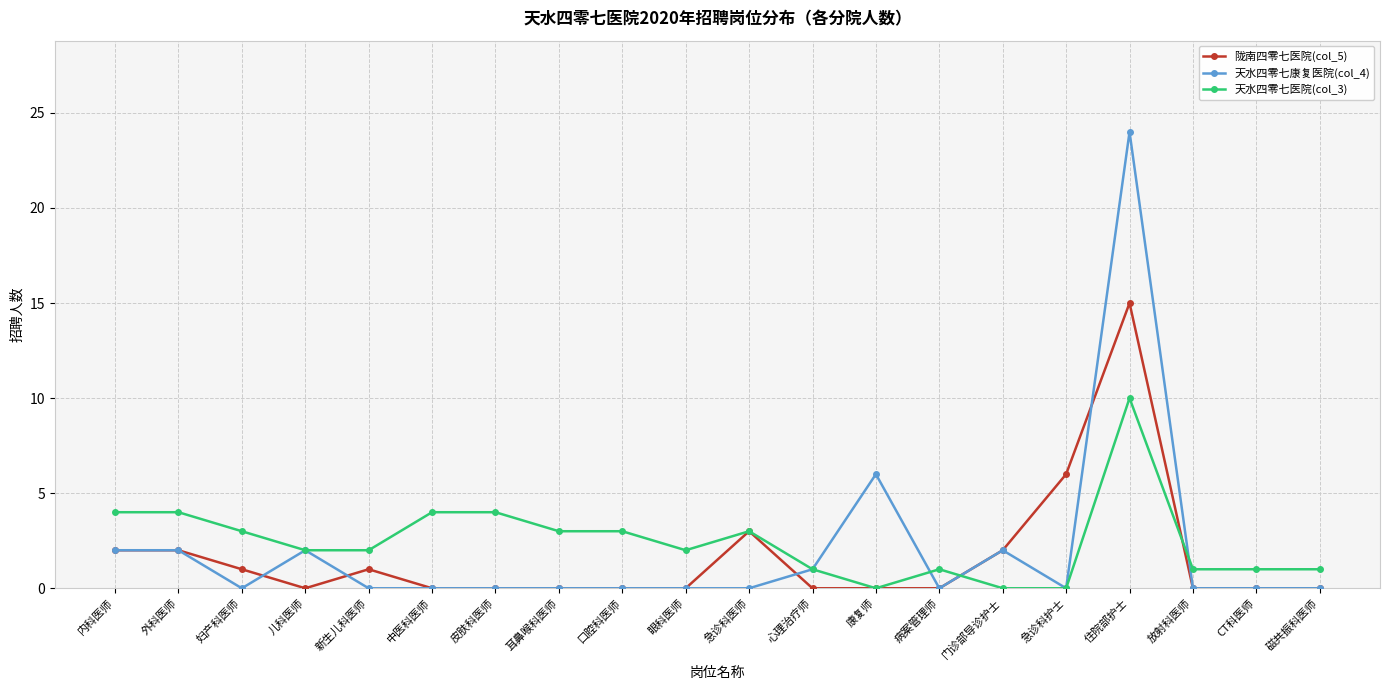

How many lines are shown in the chart?

3